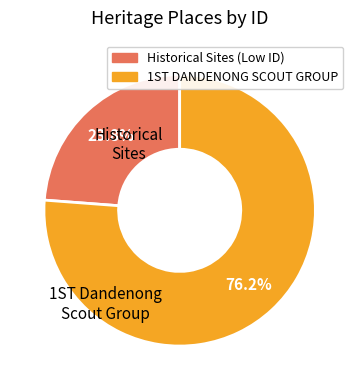

Is there a majority slice in this chart?

Yes